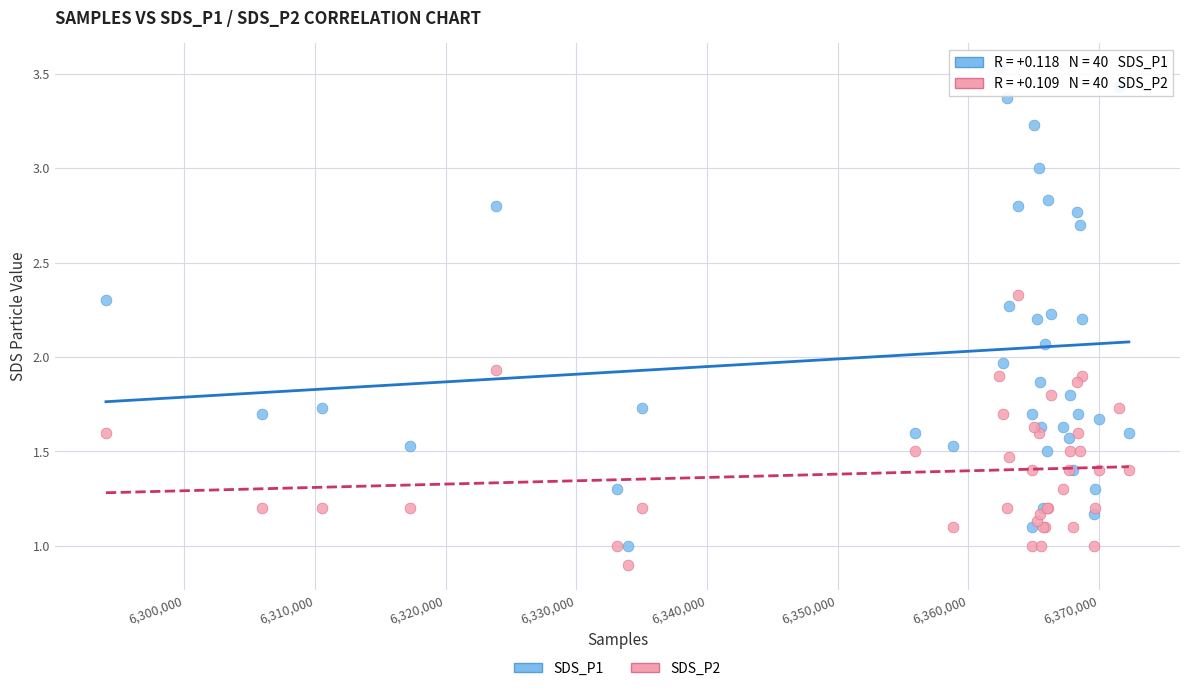

Which series reaches the maximum Y coordinate?

SDS_P1